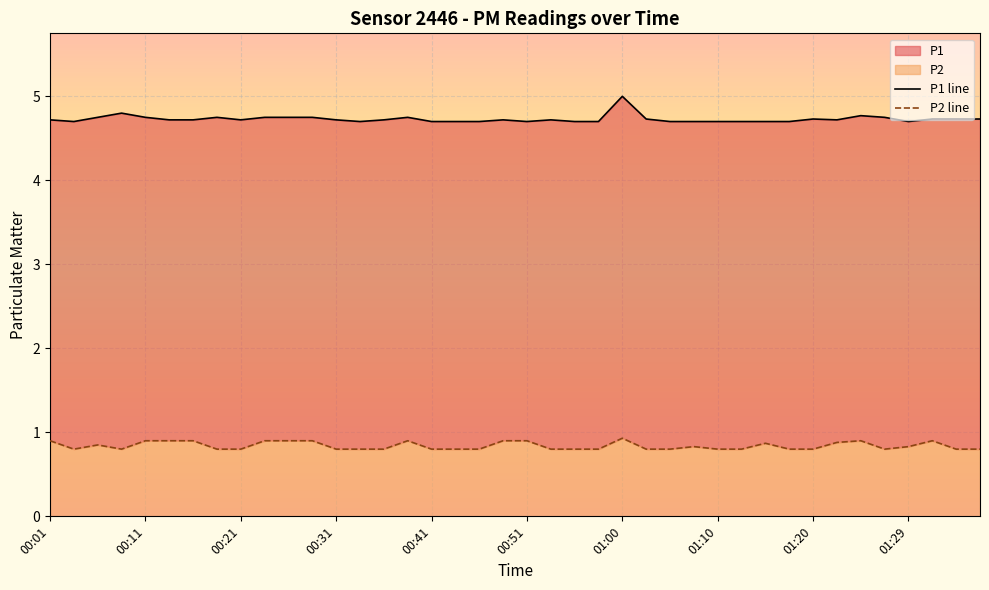

True or false: P2 line and P1 line cross at least once.

False